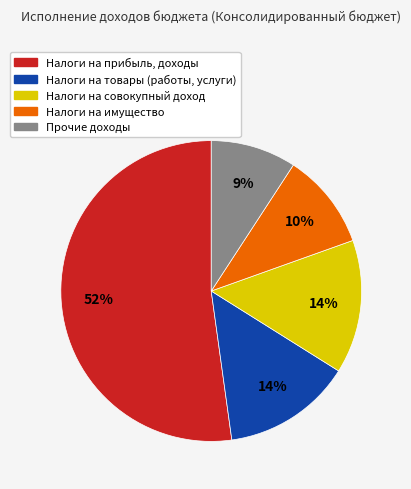

To the nearest percent, what portion does Налоги на товары (работы, услуги) represent?

14%